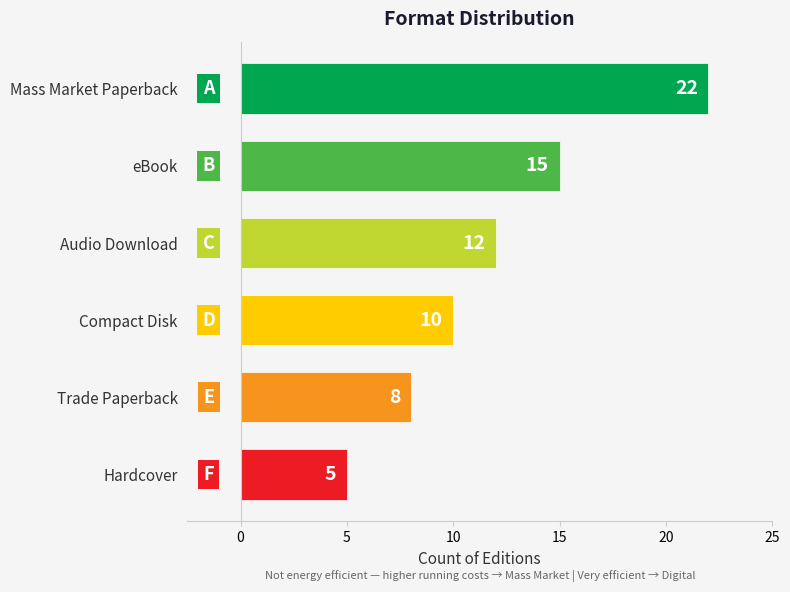

List the labels in order of value, smallest first.

Hardcover, Trade Paperback, Compact Disk, Audio Download, eBook, Mass Market Paperback